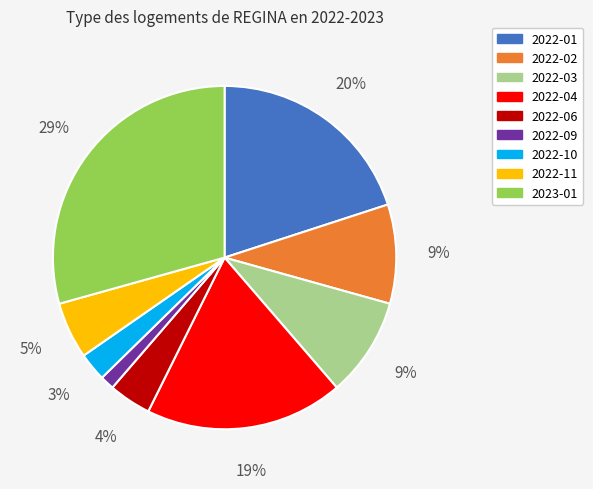

Does any single category account for the majority?

No